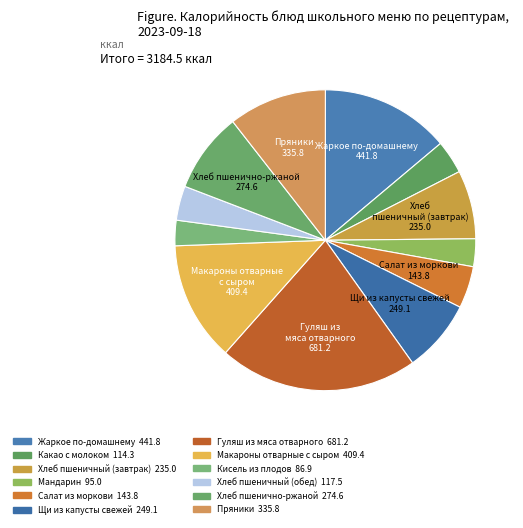

To the nearest percent, what percentage of the pie is Макароны отварные с сыром?

13%